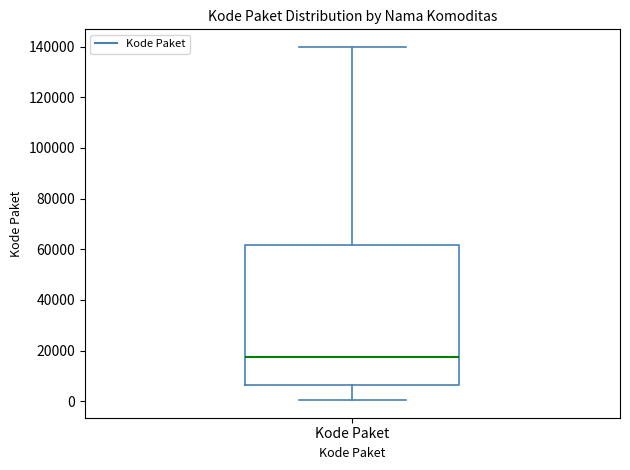

Read this box plot against the y-axis: the position of the median line, the range covered by the box, and the ends of both whiskers. The values are not printed on the chart, so give them approximately, as read against the axis.

median 18000, box 6000 to 62000, whiskers 0 to 140000